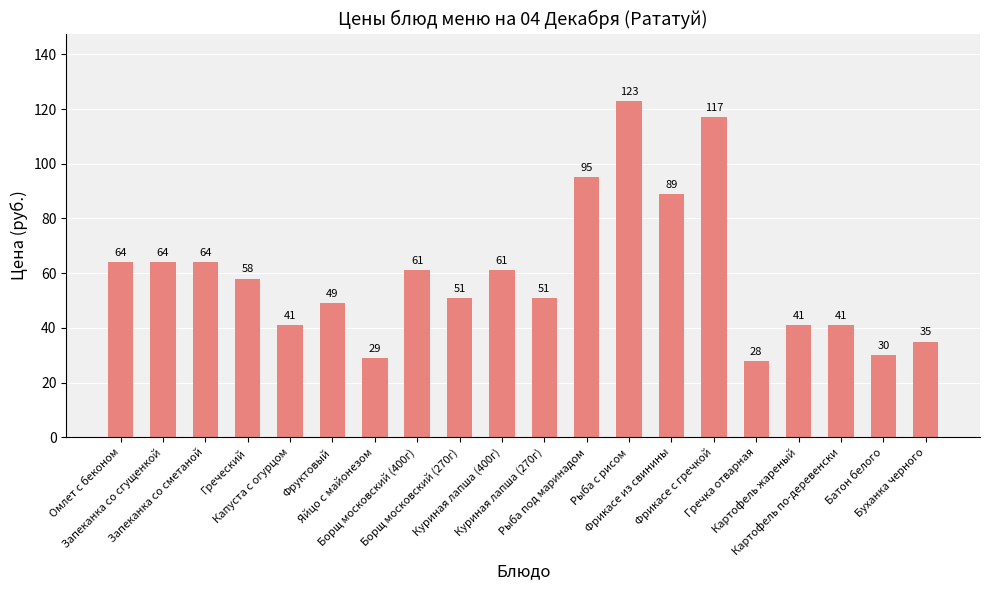

Reading left to right, list all the values displayed in this chart.

Омлет с беконом=64	Запеканка со сгущенкой=64	Запеканка со сметаной=64	Греческий=58	Капуста с огурцом=41	Фруктовый=49	Яйцо с майонезом=29	Борщ московский (400г)=61	Борщ московский (270г)=51	Куриная лапша (400г)=61	Куриная лапша (270г)=51	Рыба под маринадом=95	Рыба с рисом=123	Фрикасе из свинины=89	Фрикасе с гречкой=117	Гречка отварная=28	Картофель жареный=41	Картофель по-деревенски=41	Батон белого=30	Буханка черного=35